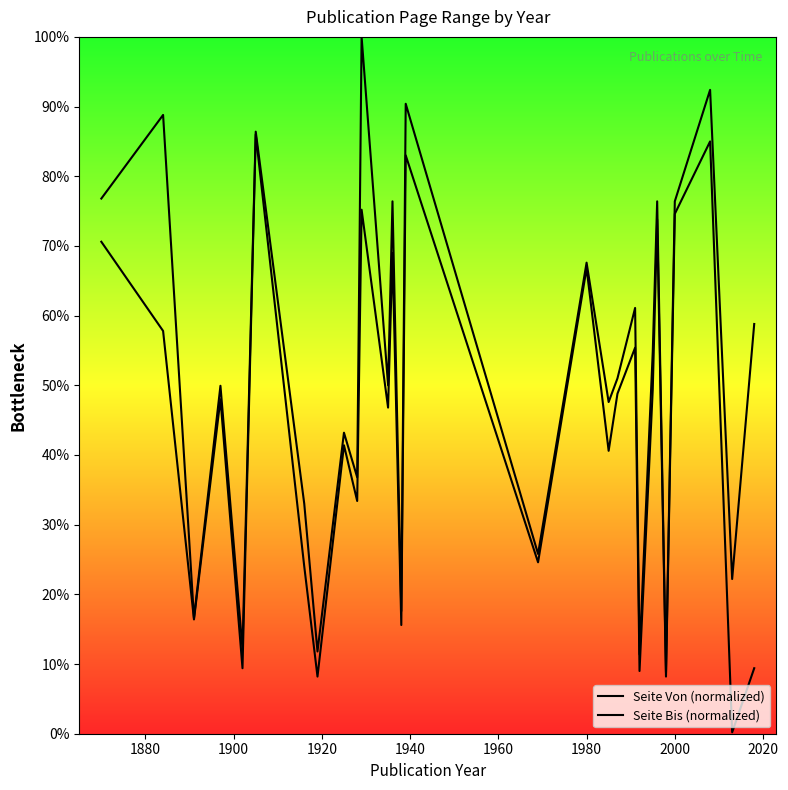

How many lines are shown in the chart?

2